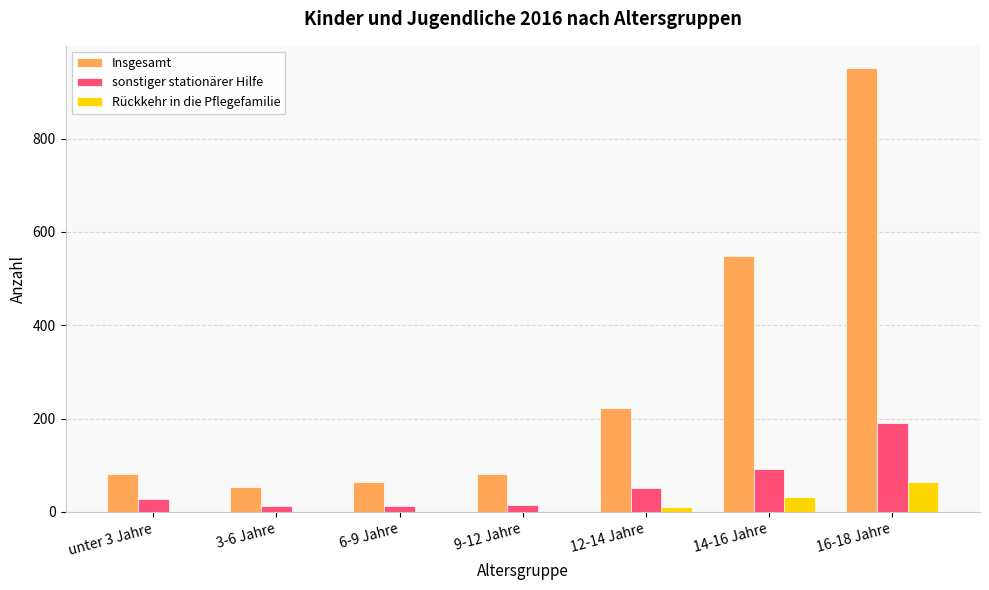

How many data points does each series have?

7